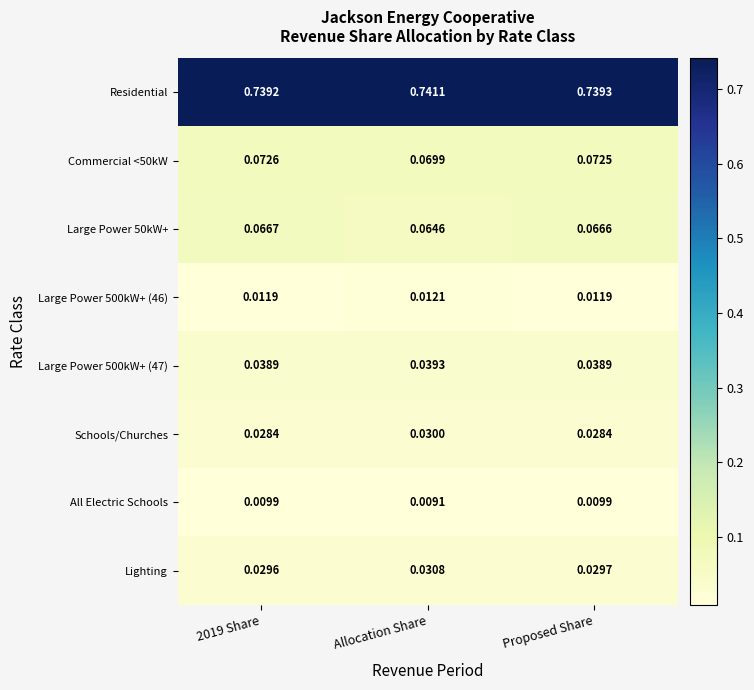

At how many categories does at least one series exceed 0?

3